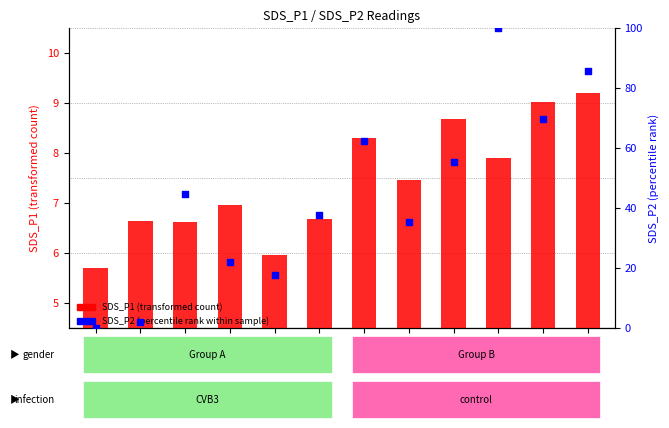

Which series has the largest Y range (max minus min)?

SDS_P2 (percentile rank within sample)